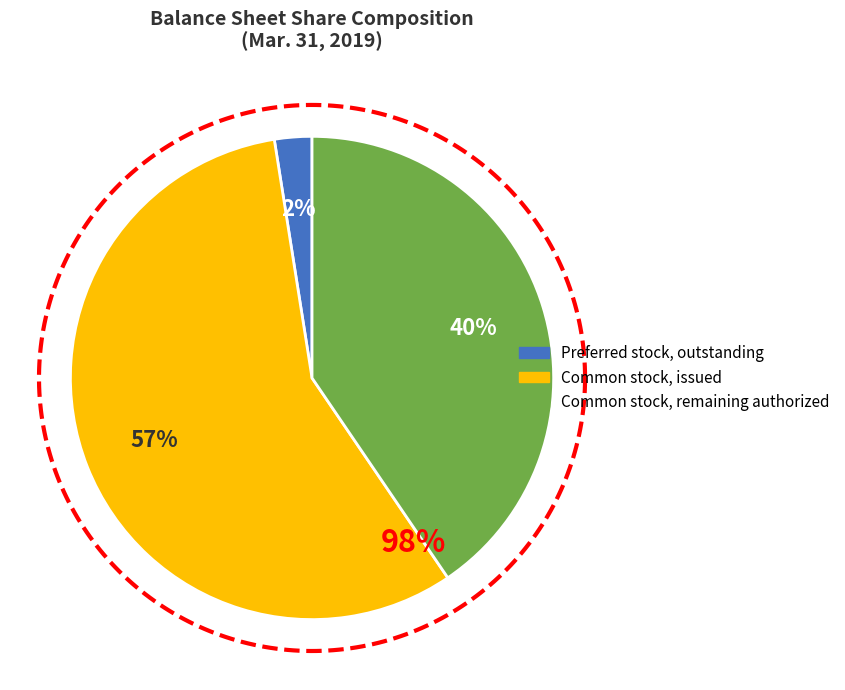

To the nearest percent, what percentage of the pie is Preferred stock, outstanding?

2%